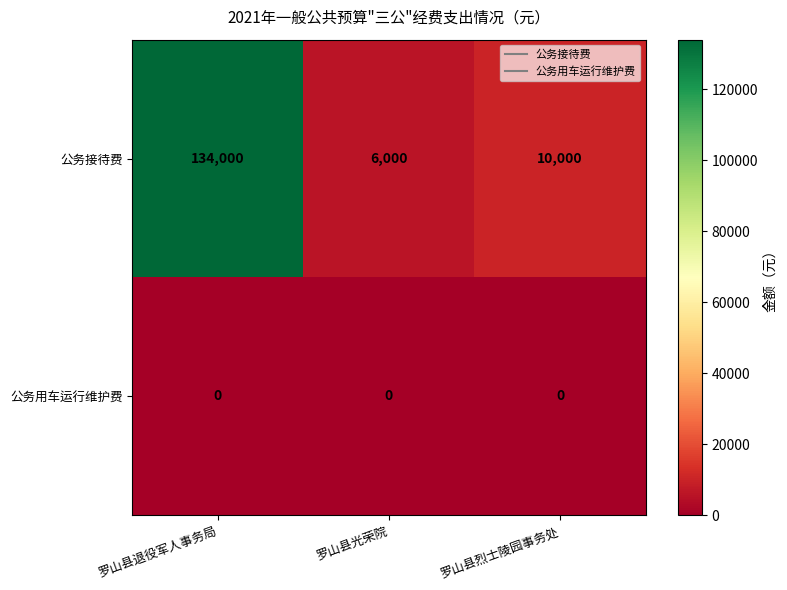

Reading right to left, list all the values displayed in this chart.

公务接待费: 罗山县烈士陵园事务处=10000	罗山县光荣院=6000	罗山县退役军人事务局=134000
公务用车运行维护费: 罗山县烈士陵园事务处=0	罗山县光荣院=0	罗山县退役军人事务局=0